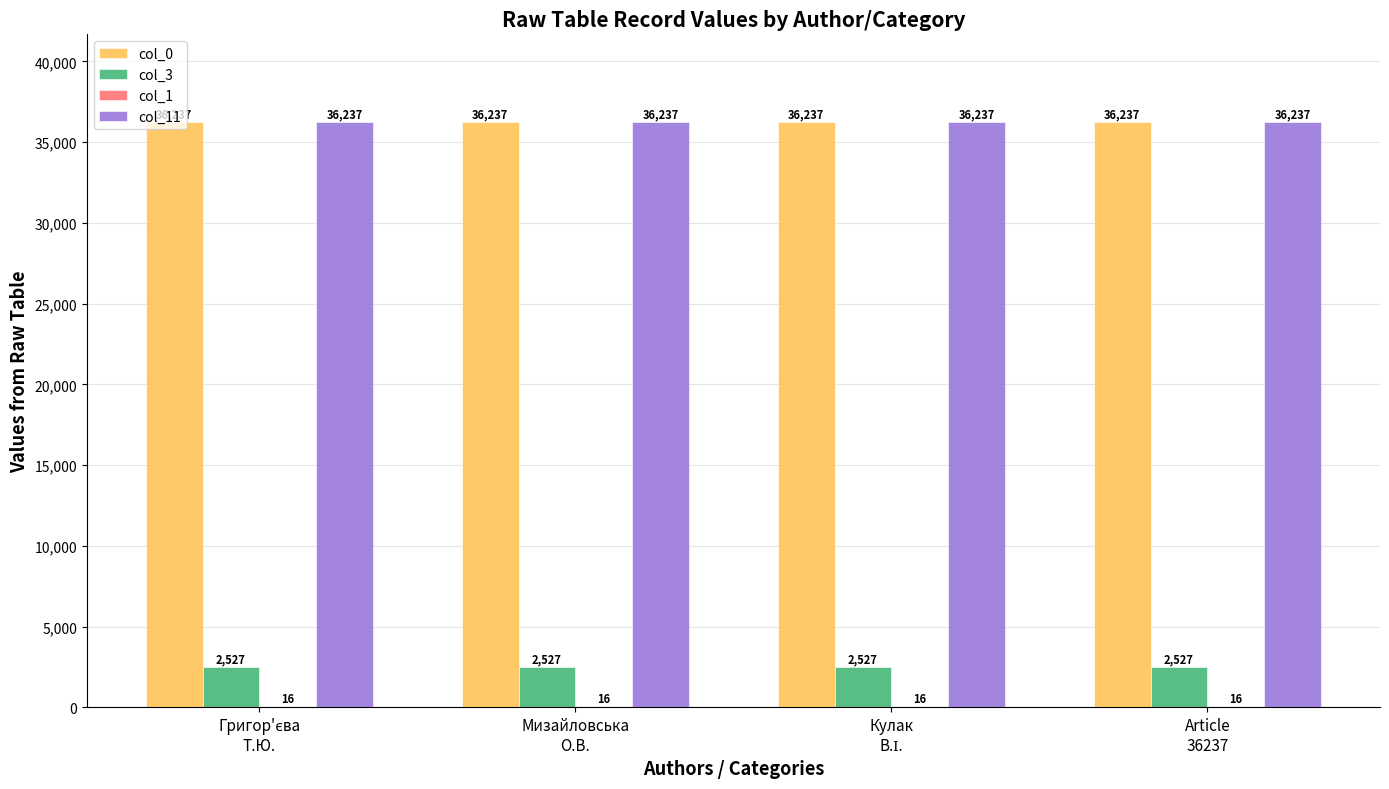

Are the bars grouped side by side (vs. stacked)?

Yes